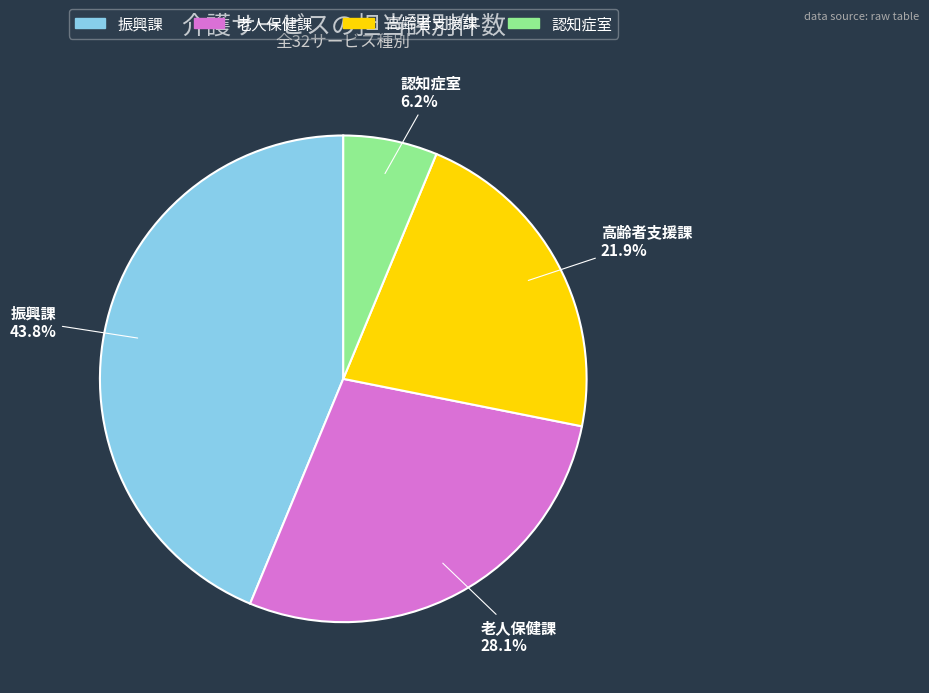

The 認知症室 slice represents 6% of the pie. True or false?

True